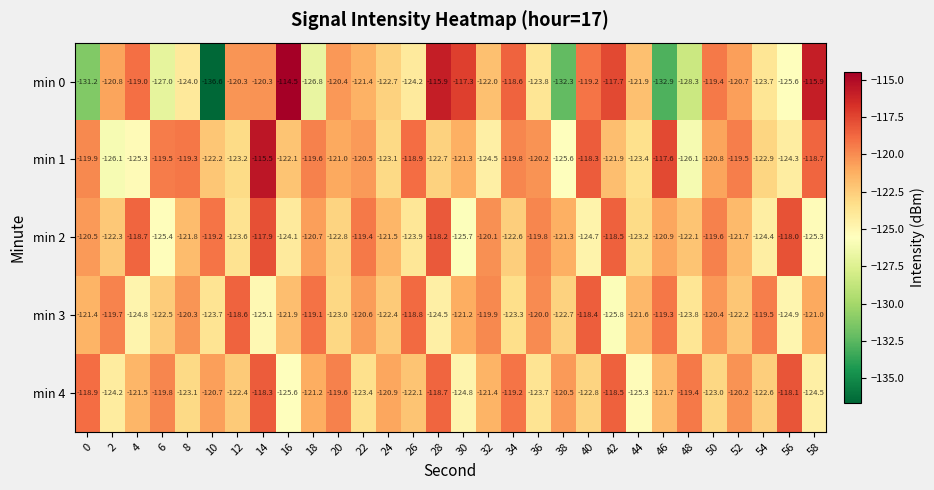

The value of min 4 at 2 is -168.4. True or false?

False